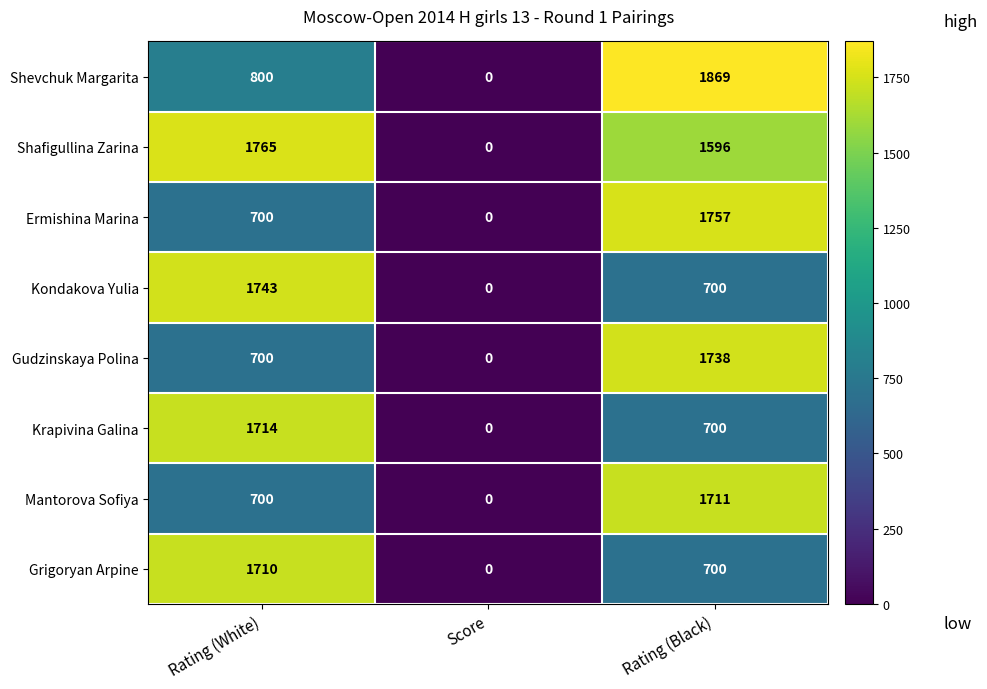

What is the difference between the maximum and second lowest values in the Grigoryan Arpine series?

1010